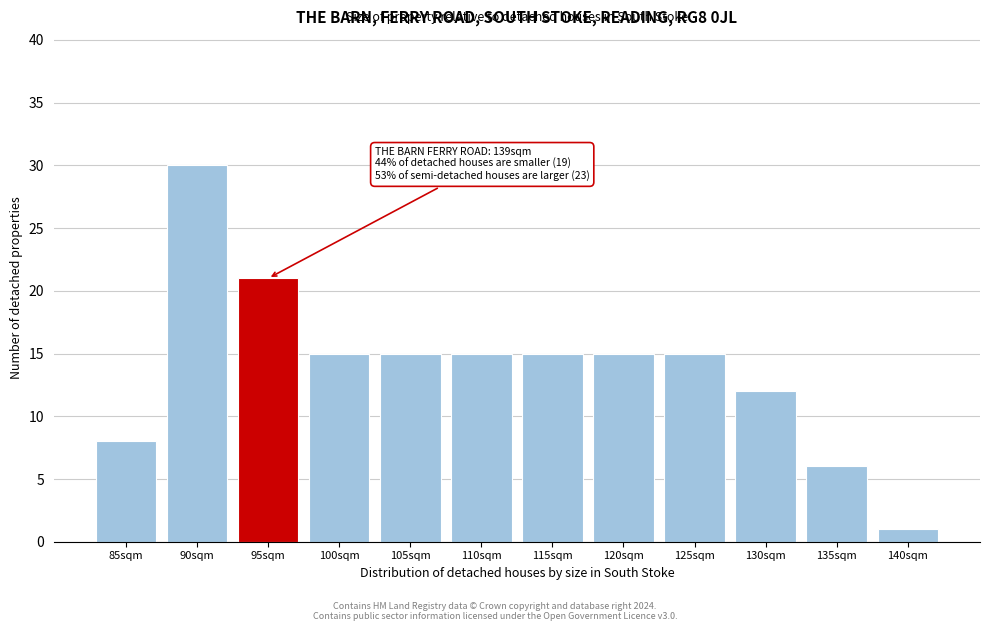

Reading left to right, extract all data points from this chart.

85sqm=8	90sqm=30	95sqm=21	100sqm=15	105sqm=15	110sqm=15	115sqm=15	120sqm=15	125sqm=15	130sqm=12	135sqm=6	140sqm=1